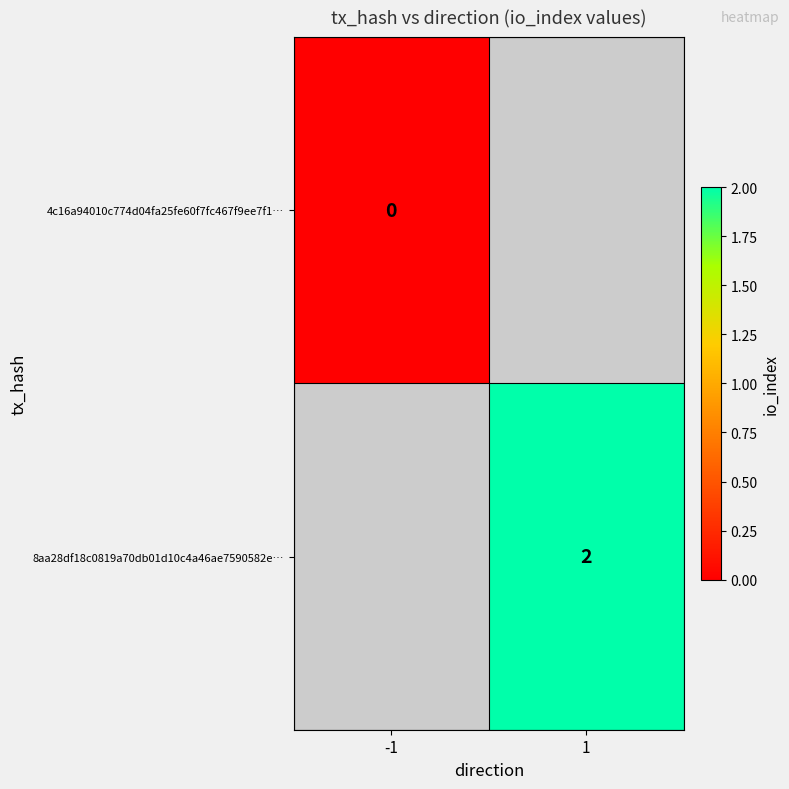

The 8aa28df18c0819a70db01d10c4a46ae7590582e… series shows 2 at 1. True or false?

True